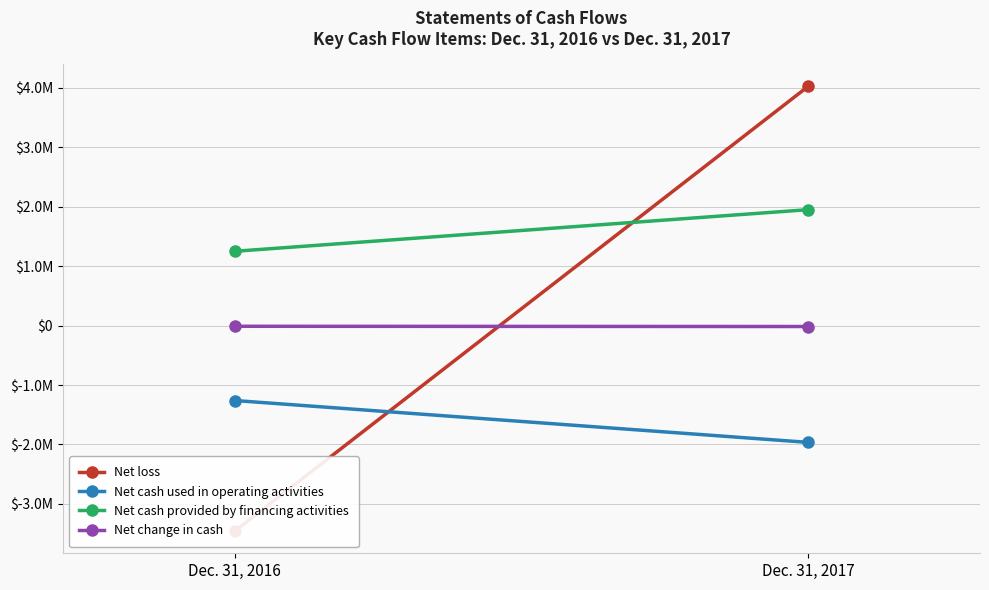

What are all the series names shown in the legend?

Net loss, Net cash used in operating activities, Net cash provided by financing activities, Net change in cash